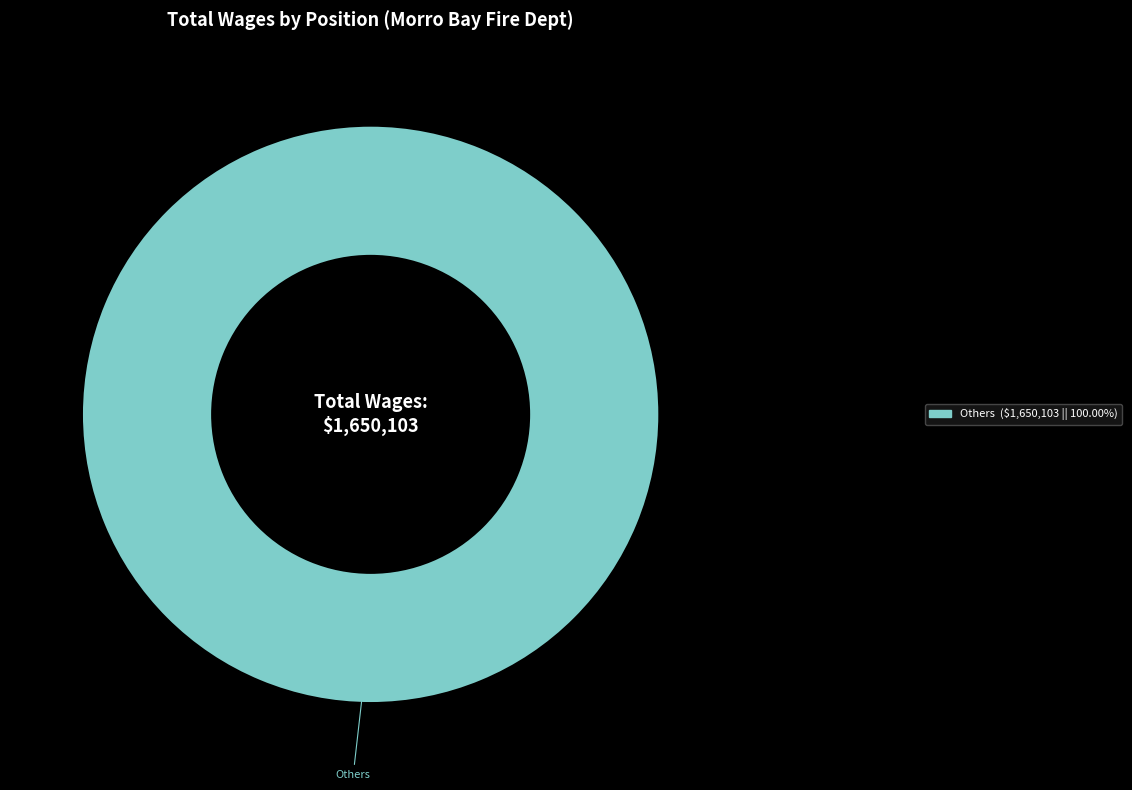

Does any single category account for the majority?

Yes